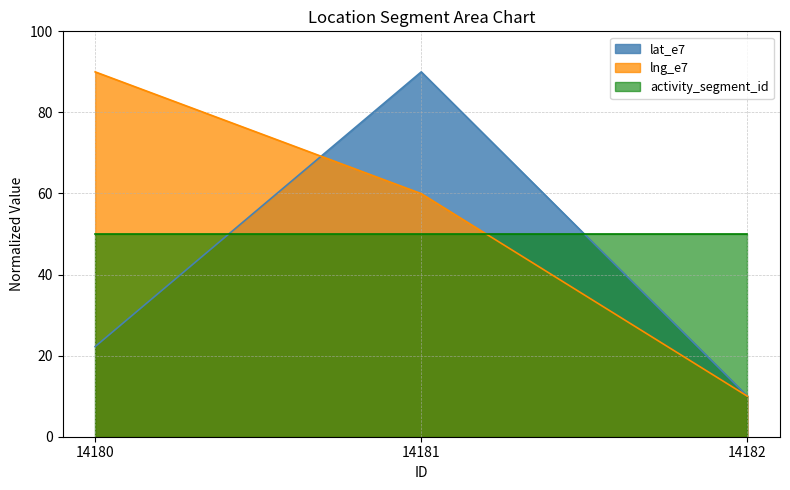

What is the sum of all activity_segment_id values?

150.0